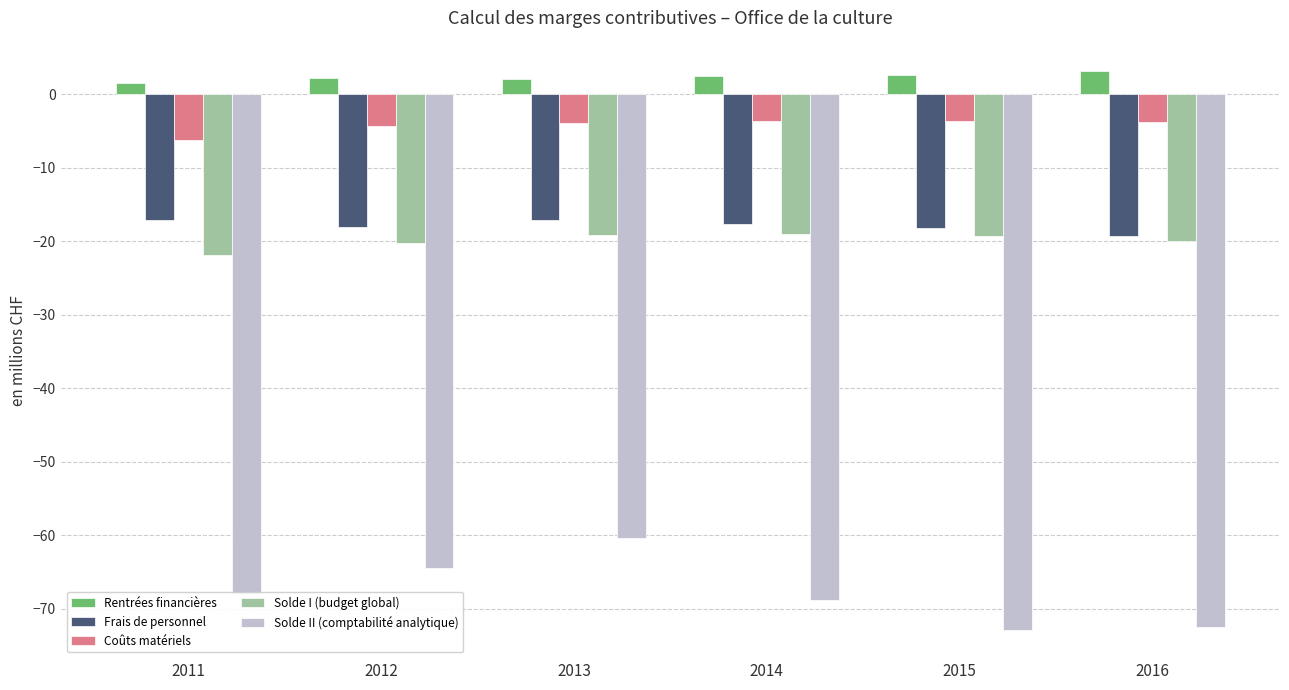

The value of Coûts matériels at 2013 is -3.9. True or false?

True